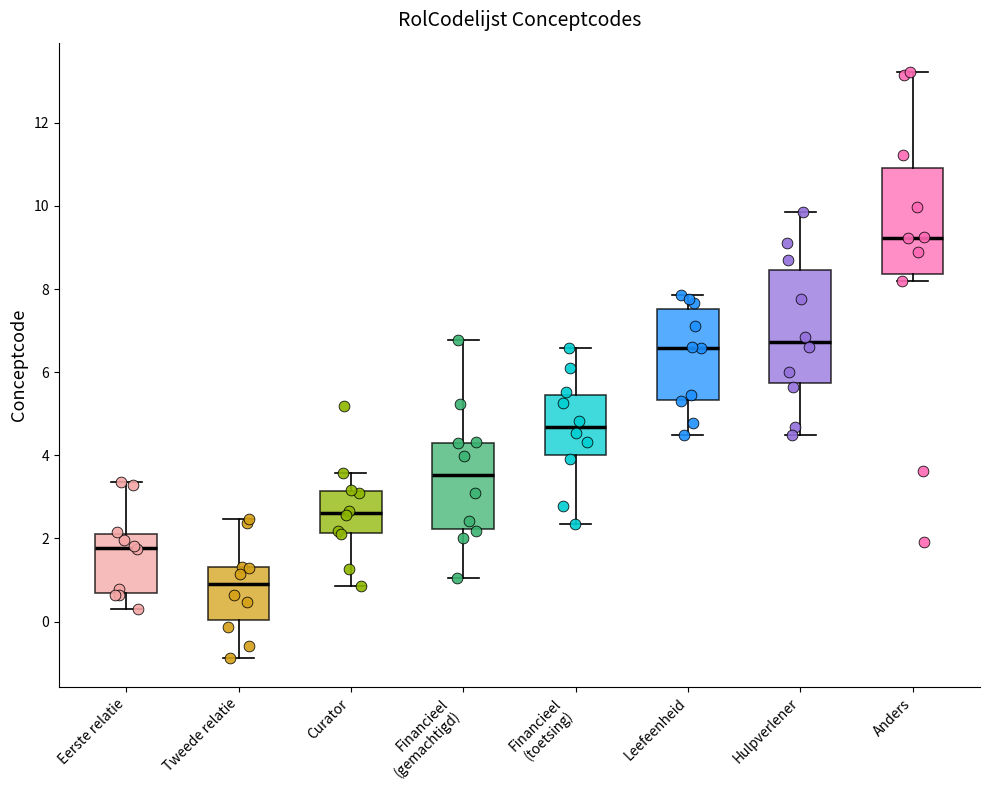

Which box's median line is the lowest?

Tweede relatie